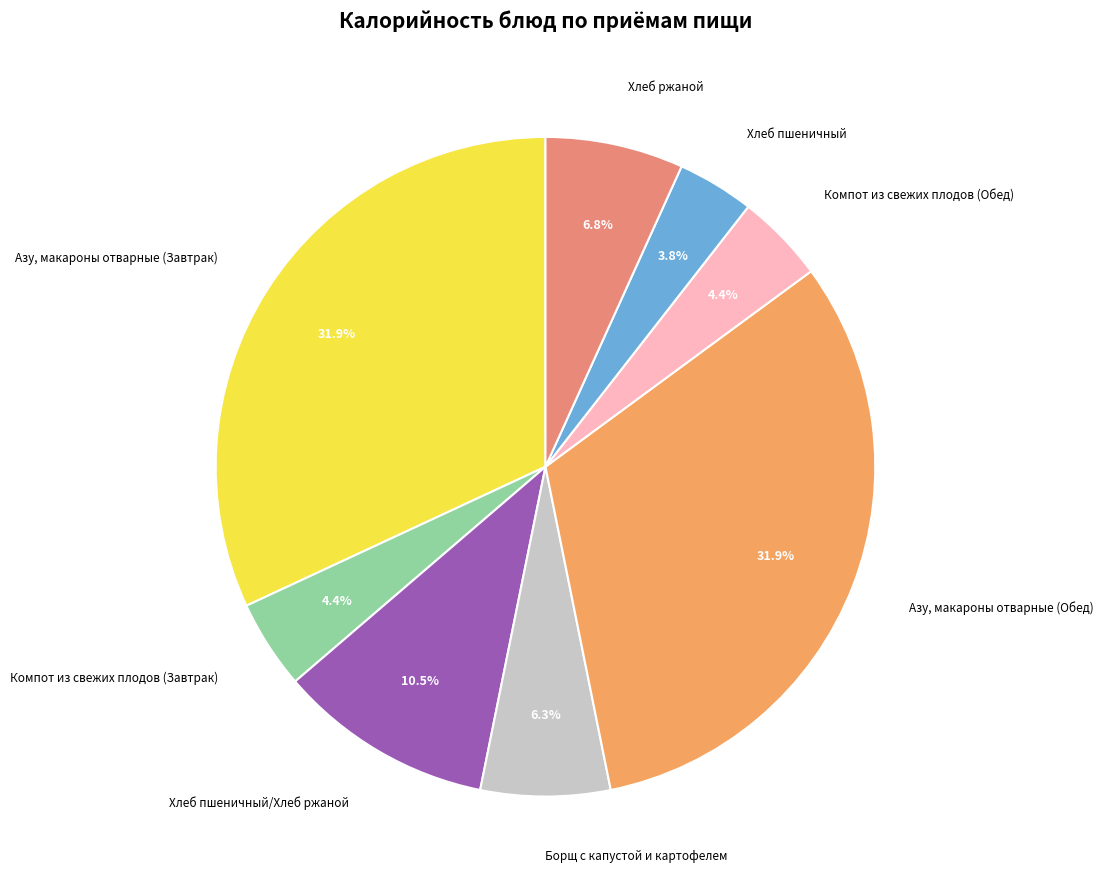

Do Хлеб ржаной and Компот из свежих плодов (Завтрак) together represent more than half of the pie?

No